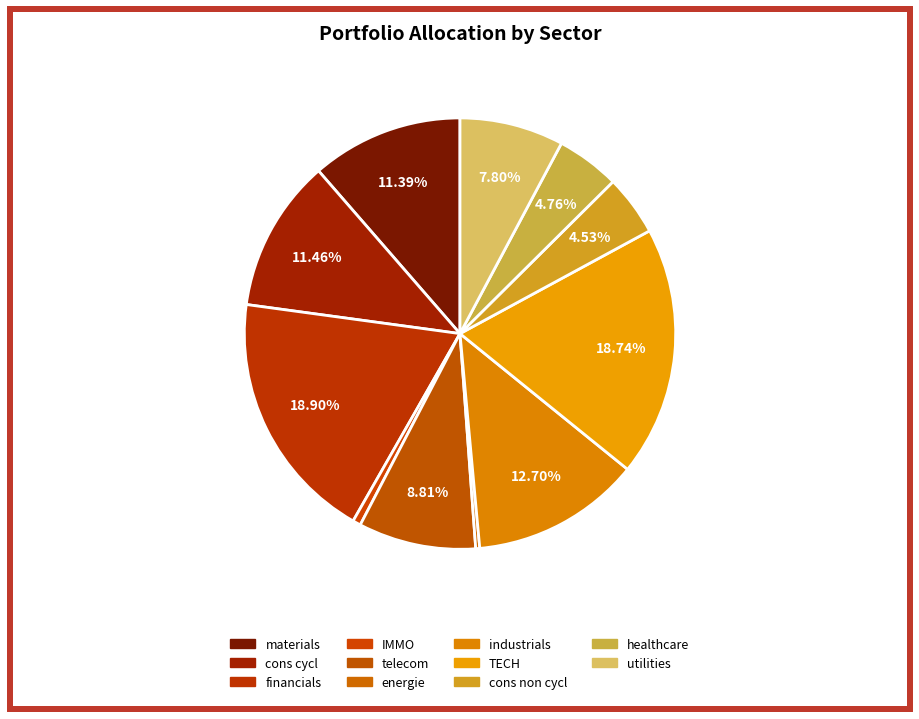

What is the change in value from IMMO to cons non cycl?

+3.9